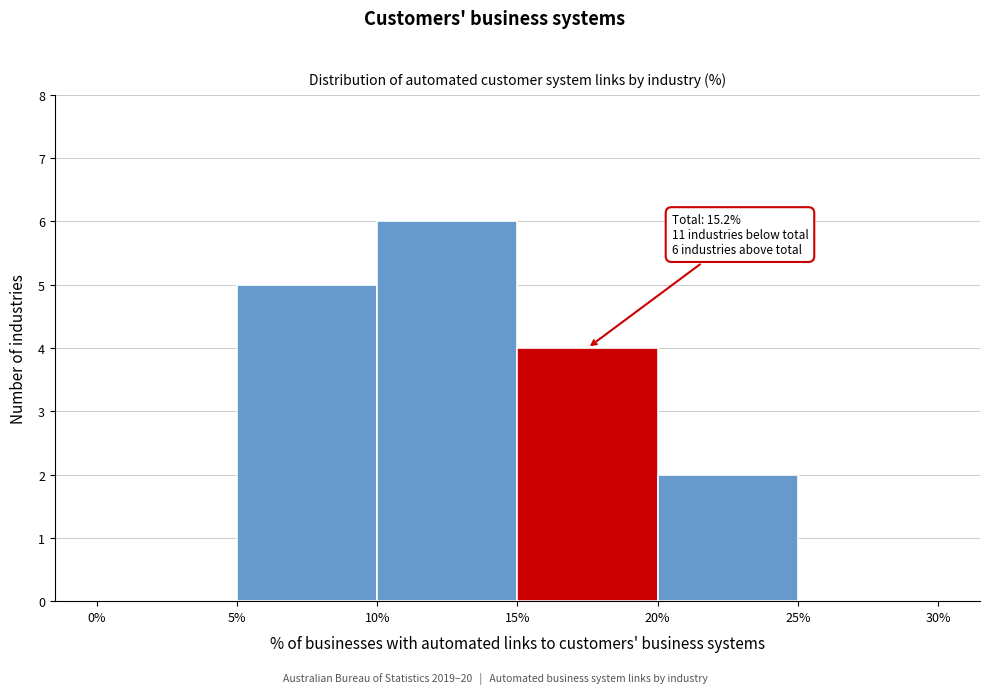

Over which range of the x-axis is the bar tallest?

10% to 15%